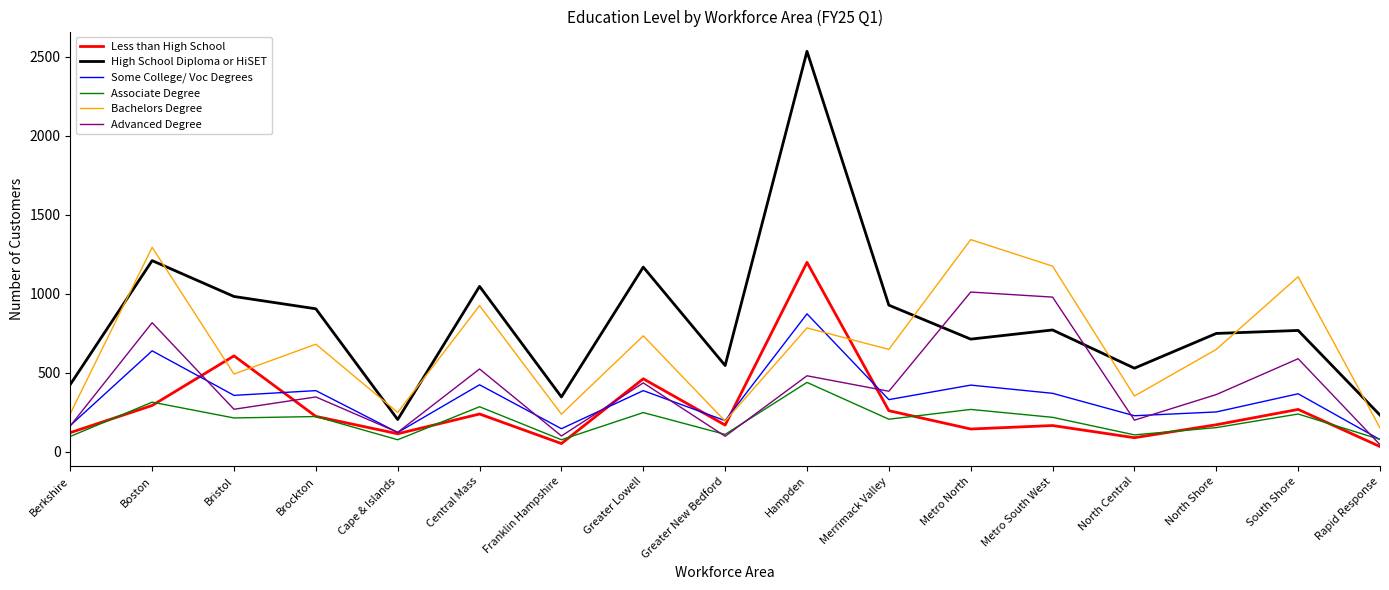

Where is the first local maximum for Advanced Degree?

Boston